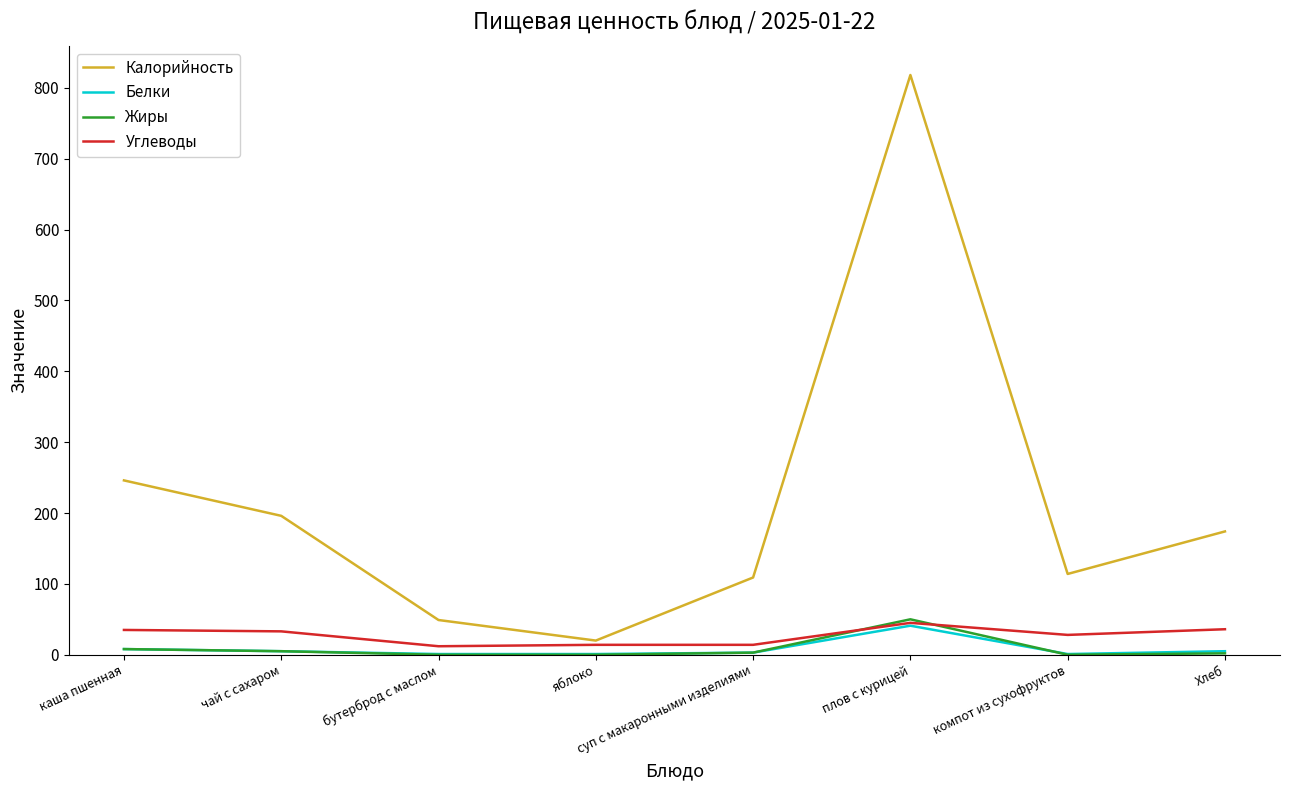

Does the chart have visible grid lines?

No